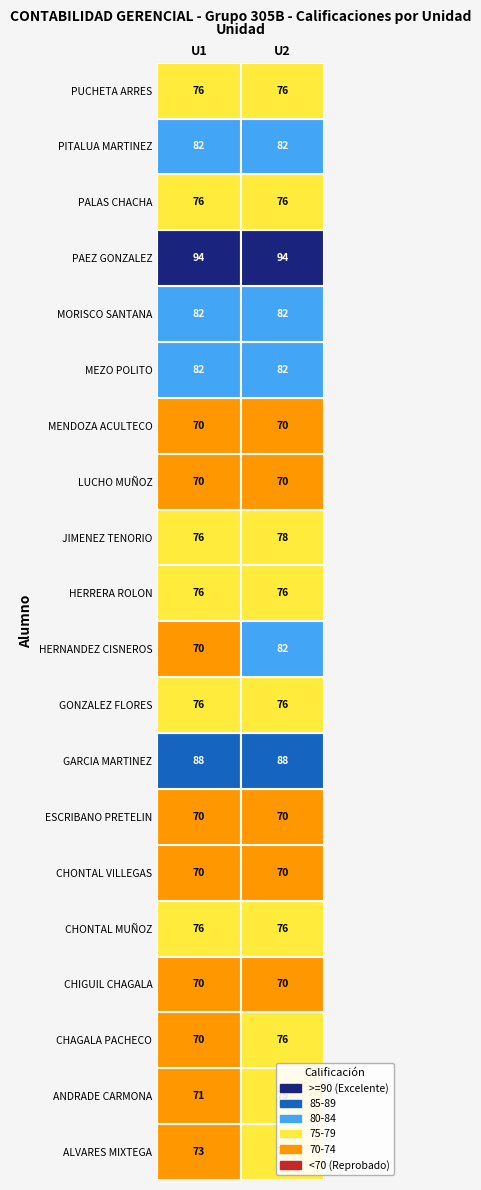

At which category does the chart reach its peak across all series?

U1